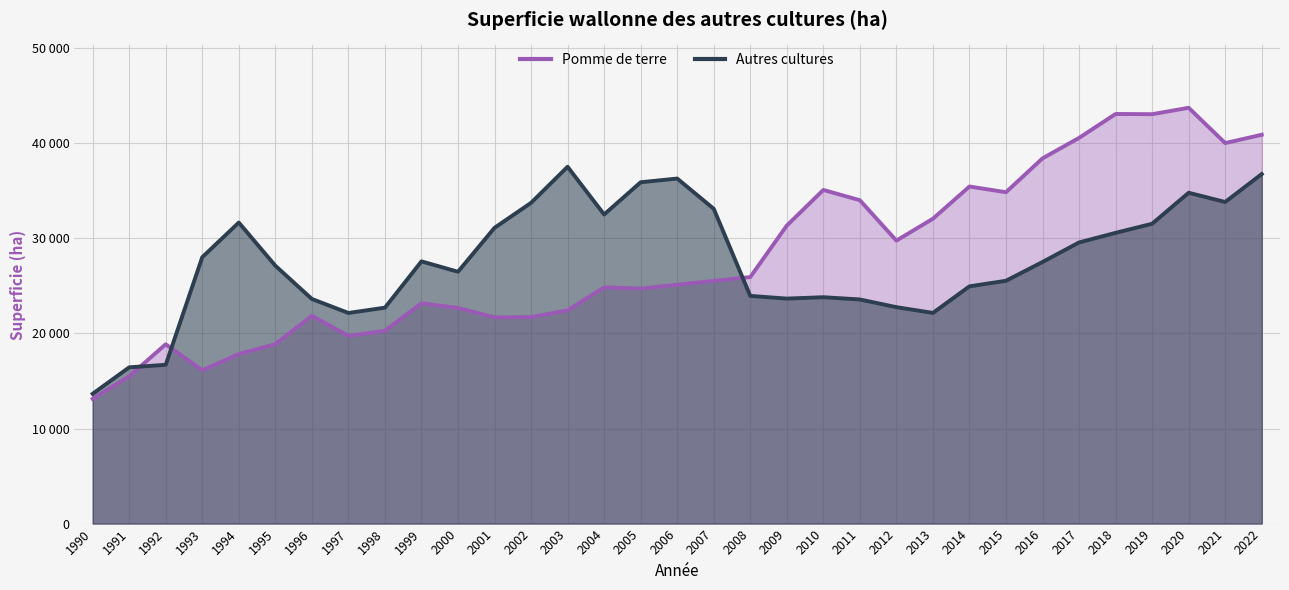

Where do Autres cultures and Pomme de terre first cross each other?

1991 and 1992